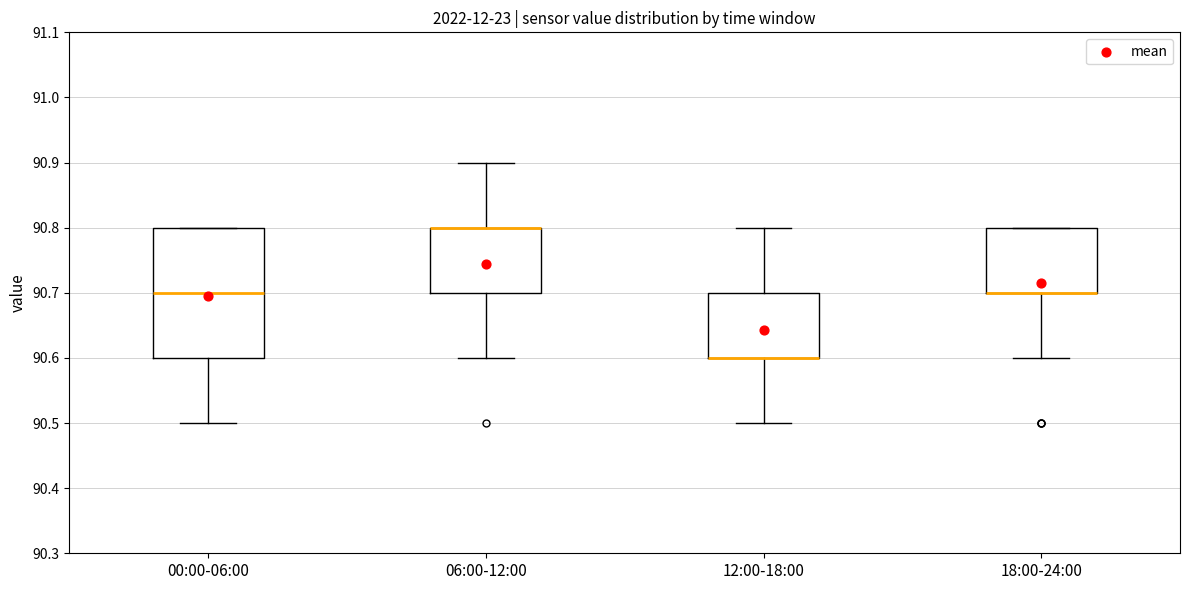

Reading left to right, read every box against the y-axis: the position of its median line, the range the box covers, and the ends of its whiskers. The values are not printed on the chart, so give them approximately, as read against the axis.

00:00-06:00: median 90.7, box 90.6 to 90.8, whiskers 90.5 to 90.8
06:00-12:00: median 90.8 (drawn on the box's upper edge), box 90.7 to 90.8, whiskers 90.6 to 90.9
12:00-18:00: median 90.6 (drawn on the box's lower edge), box 90.6 to 90.7, whiskers 90.5 to 90.8
18:00-24:00: median 90.7 (drawn on the box's lower edge), box 90.7 to 90.8, whiskers 90.6 to 90.8